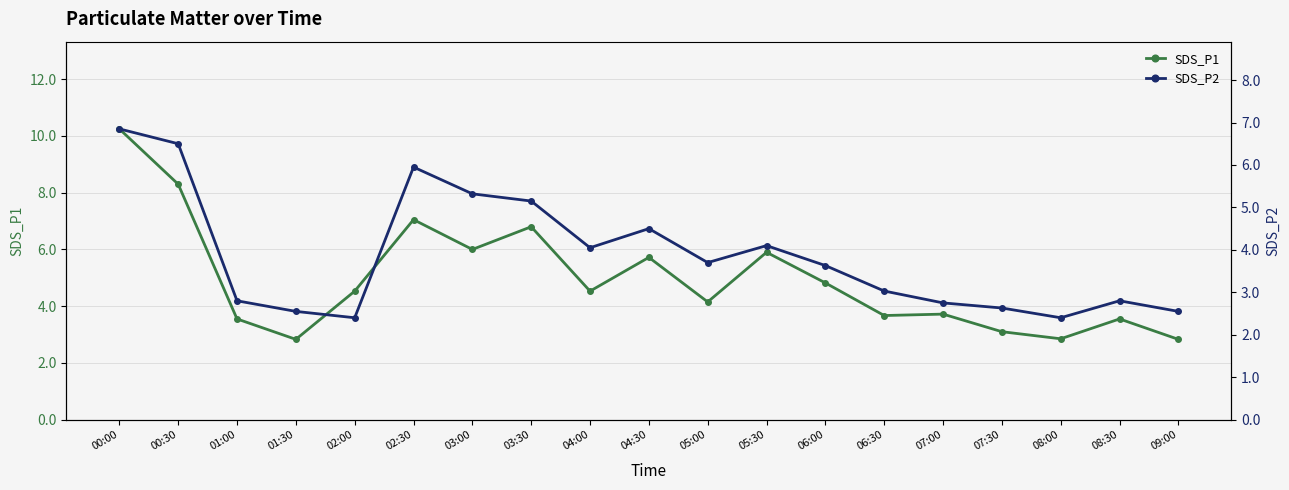

Where is the first local minimum for SDS_P2?

02:00